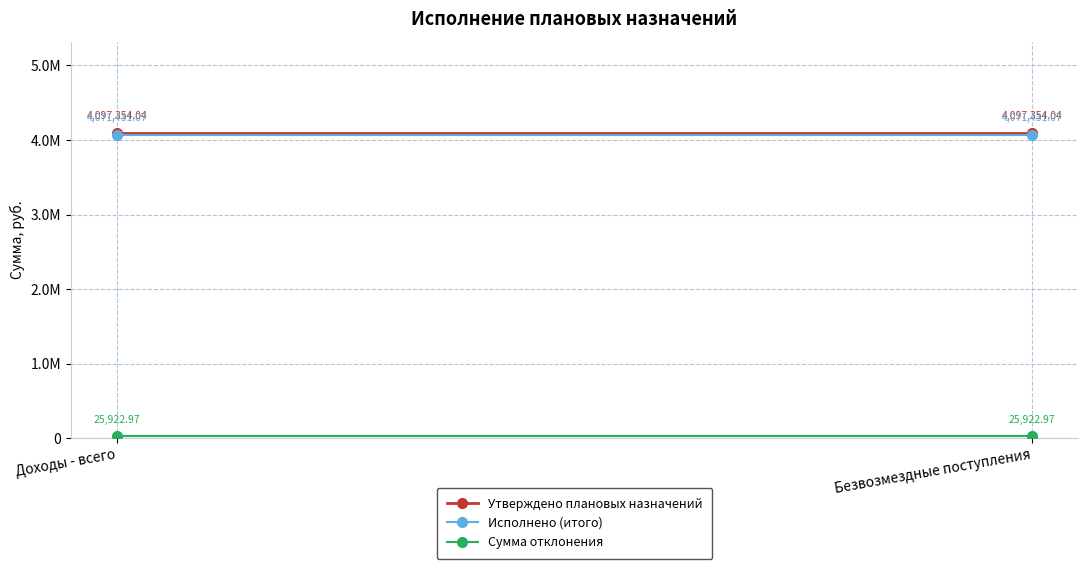

The value of Исполнено (итого) at Доходы - всего is 5634640.4. True or false?

False